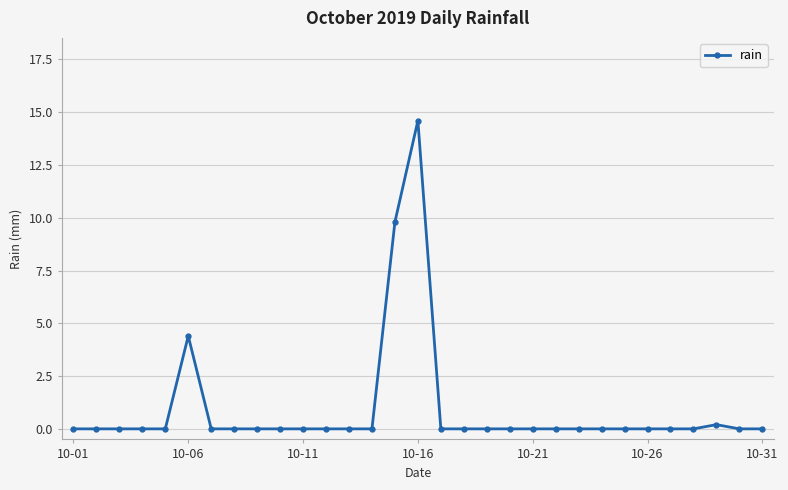

What is the greatest value displayed?

14.6